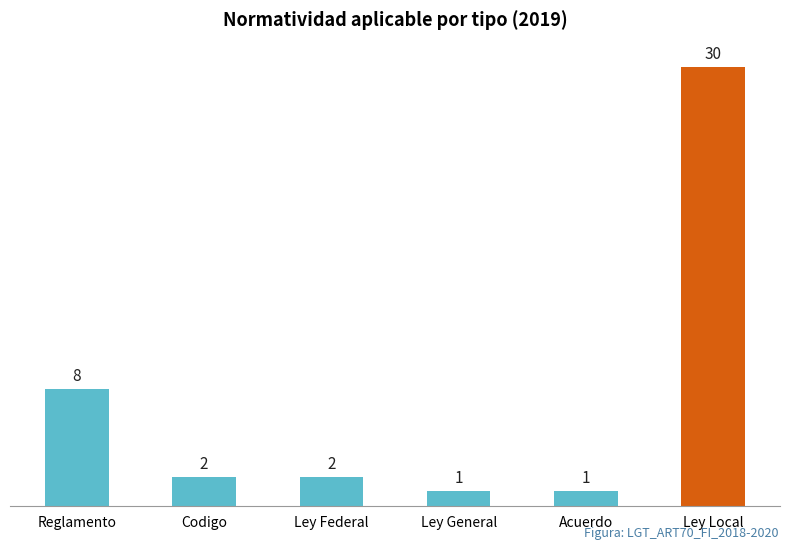

How many values are below 2?

2